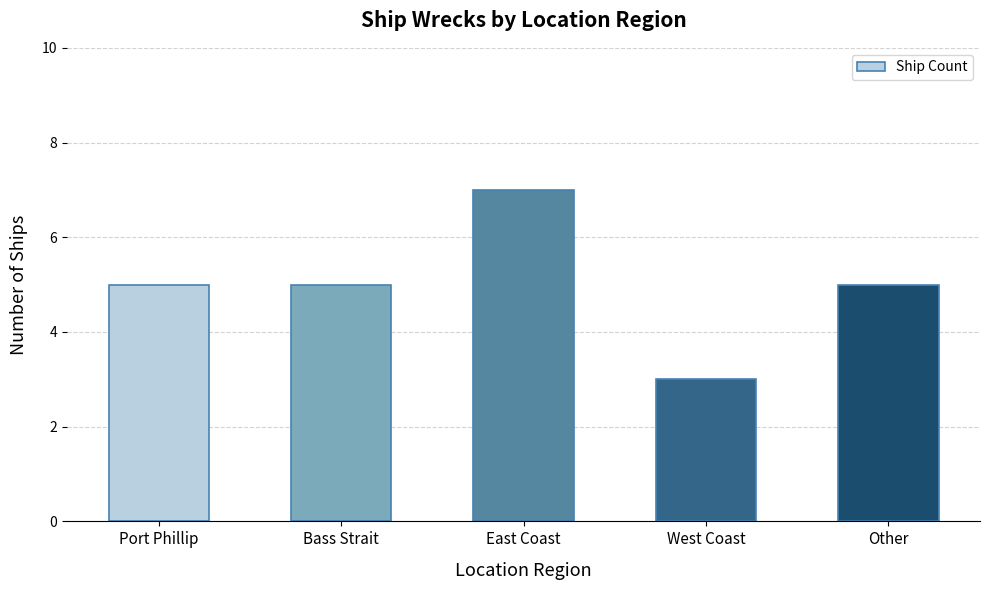

Which label corresponds to the smallest value in the chart?

West Coast